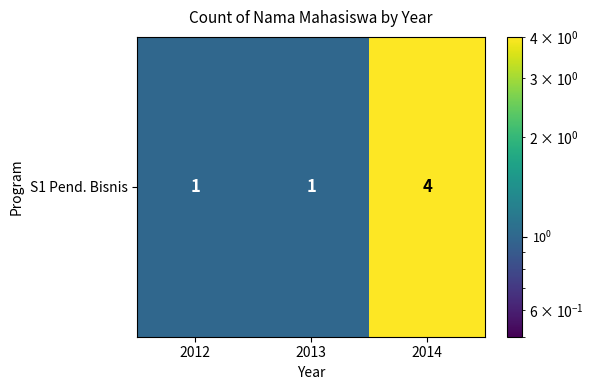

Count the number of categories in the chart.

3